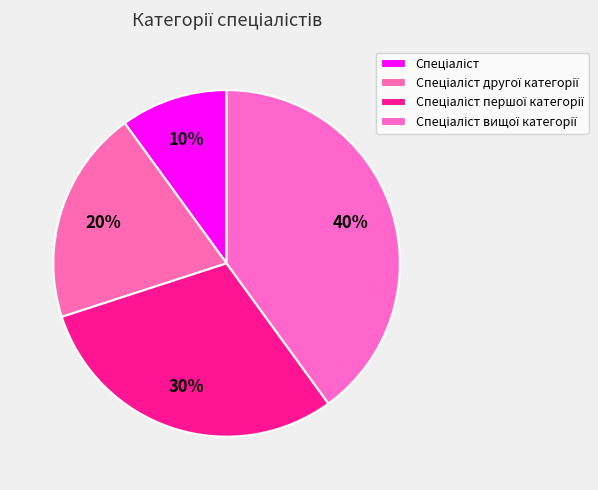

The Спеціаліст вищої категорії slice represents 52% of the pie. True or false?

False